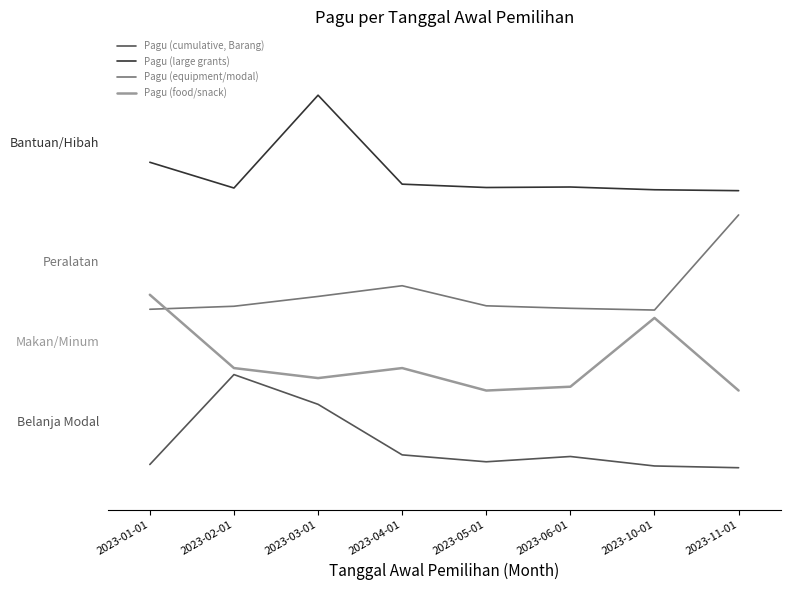

Is this an area chart (filled region under the line)?

No